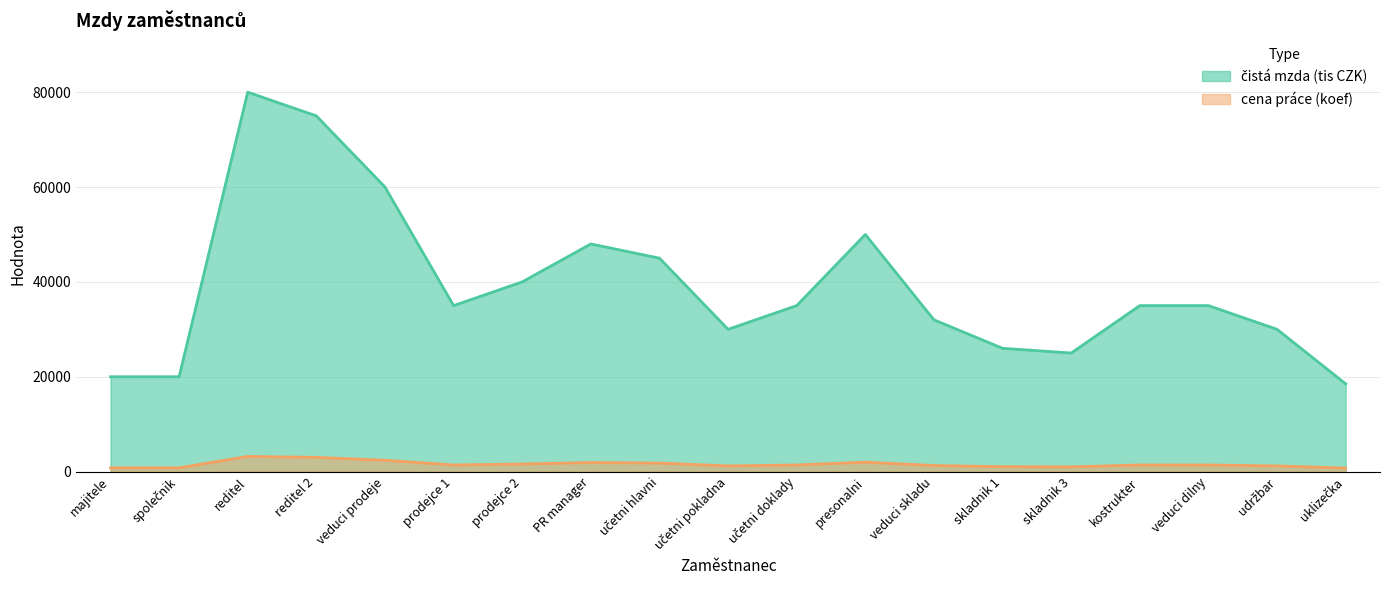

At which category does the chart reach its peak across all series?

reditel